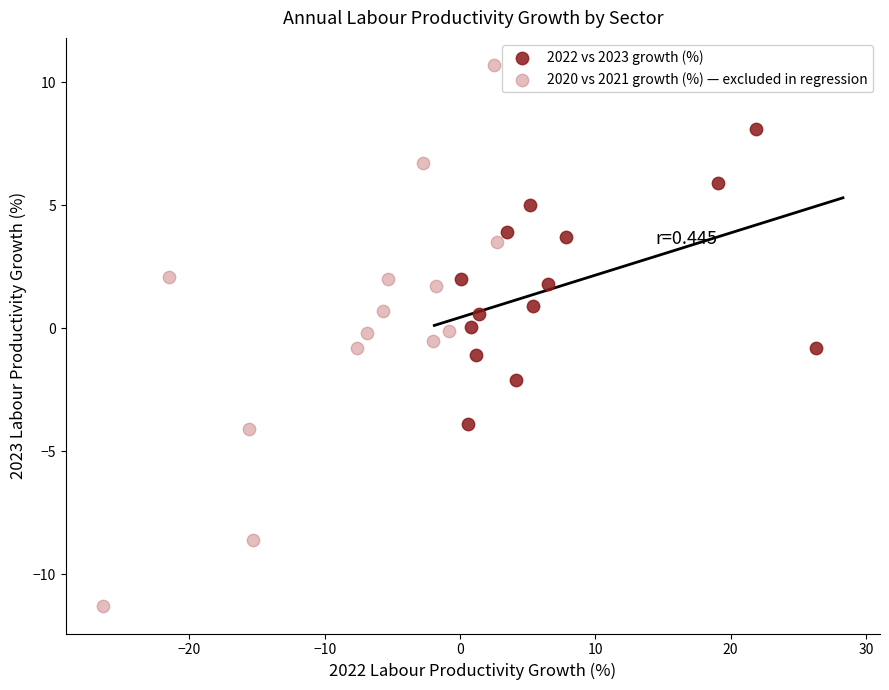

What are all the series names shown in the legend?

2022 vs 2023 growth (%), 2020 vs 2021 growth (%) — excluded in regression